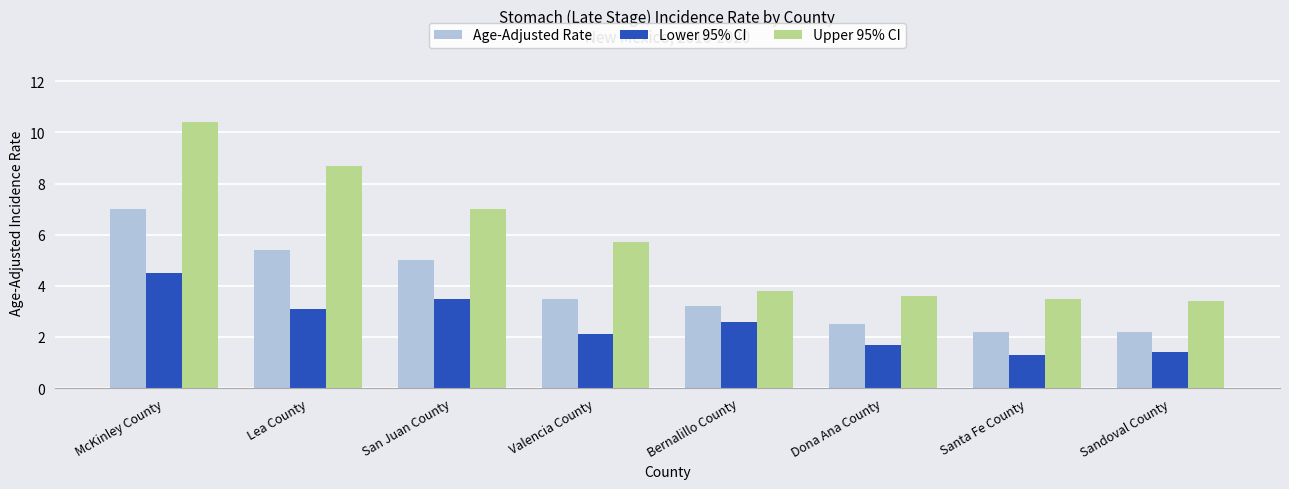

What is the maximum value shown in the chart?

10.4